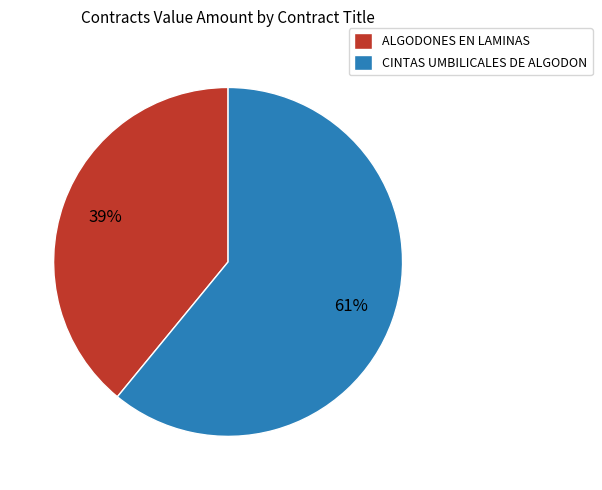

Do CINTAS UMBILICALES DE ALGODON and ALGODONES EN LAMINAS together represent more than half of the pie?

Yes